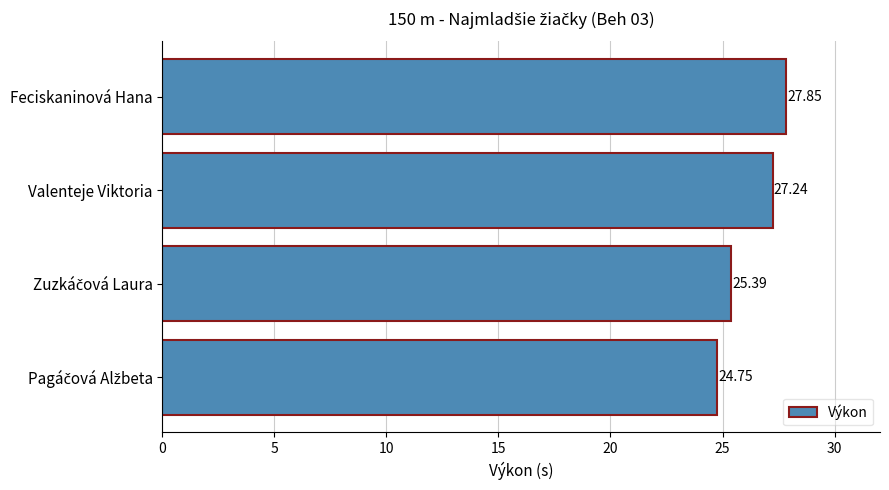

What is the sum of the values at Feciskaninová Hana and Valenteje Viktoria?

55.1